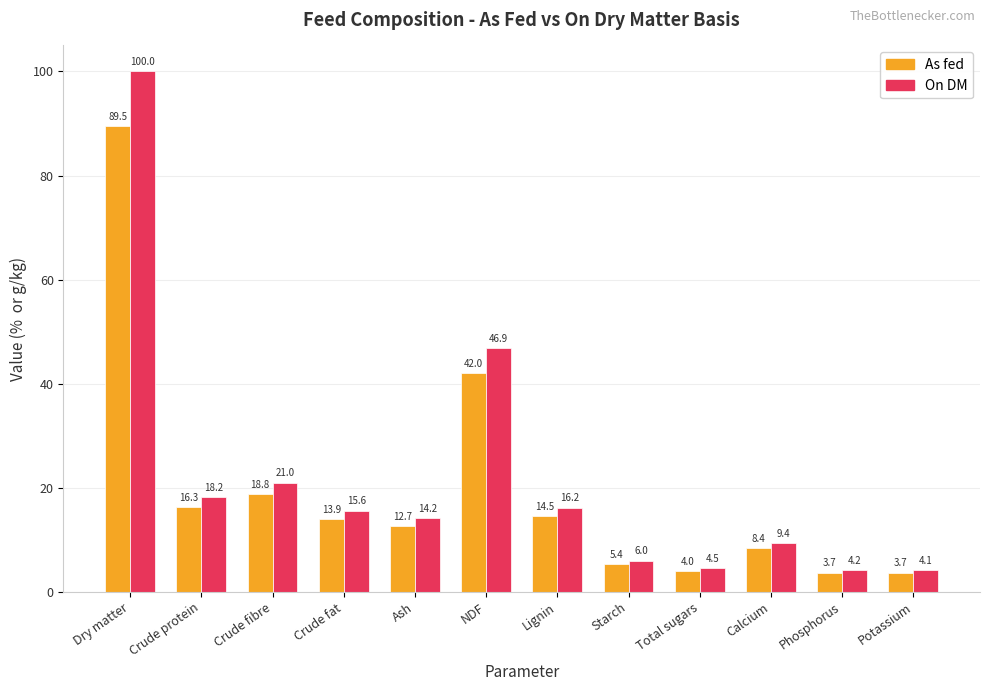

Is the value of On DM at Crude fat greater than the value of As fed at Ash?

Yes